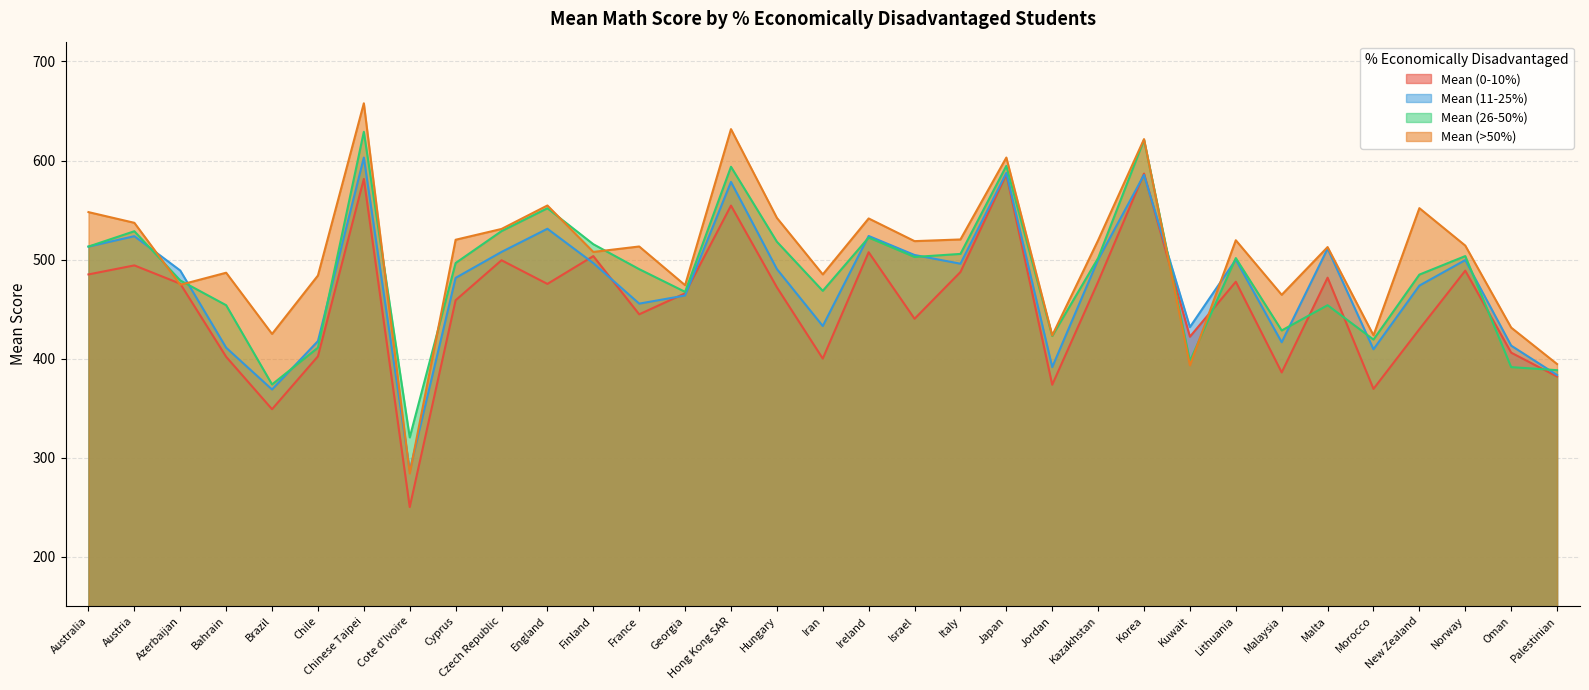

Does the chart display data point markers on the line(s)?

No